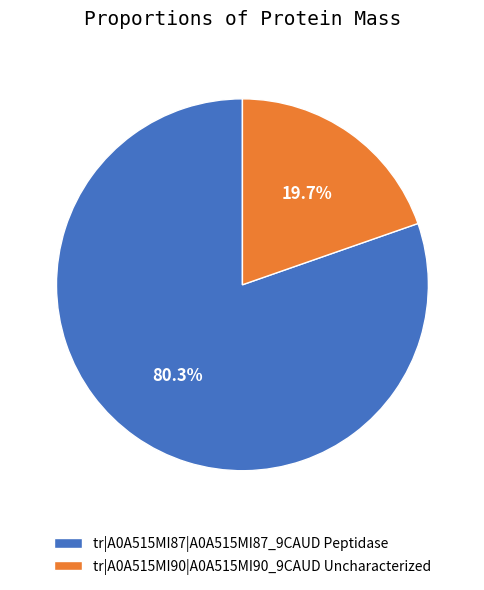

Between tr|A0A515MI90|A0A515MI90_9CAUD and tr|A0A515MI87|A0A515MI87_9CAUD, which is larger?

tr|A0A515MI87|A0A515MI87_9CAUD